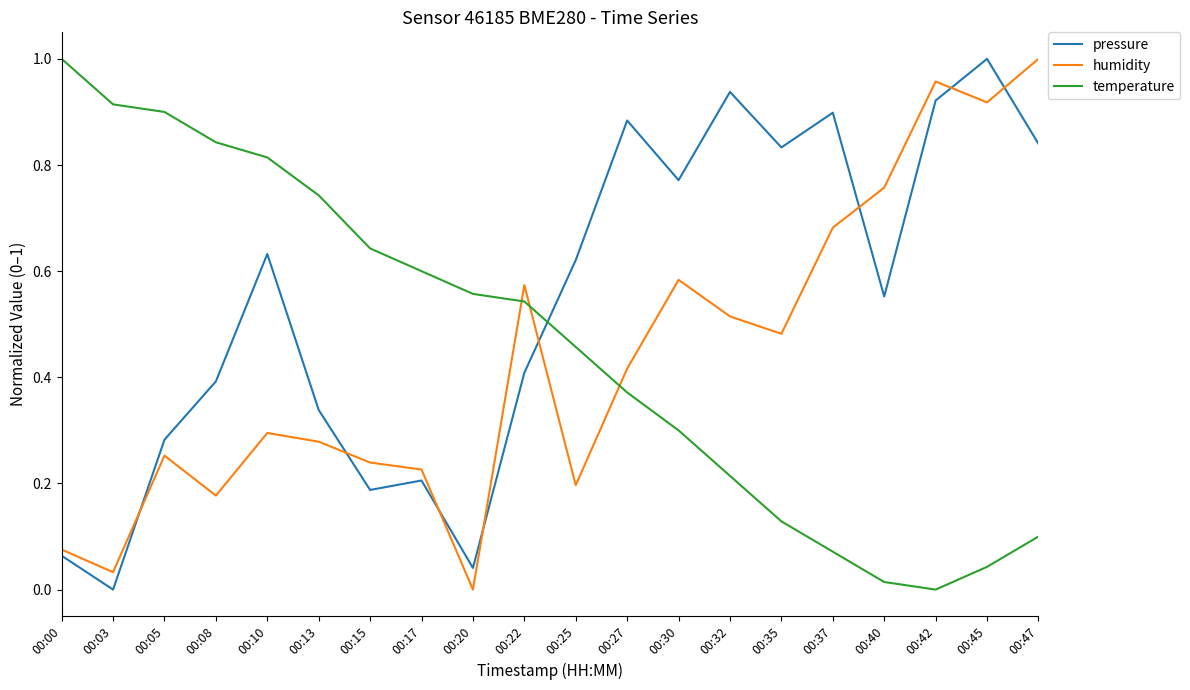

At which label does humidity reach its peak?

00:47